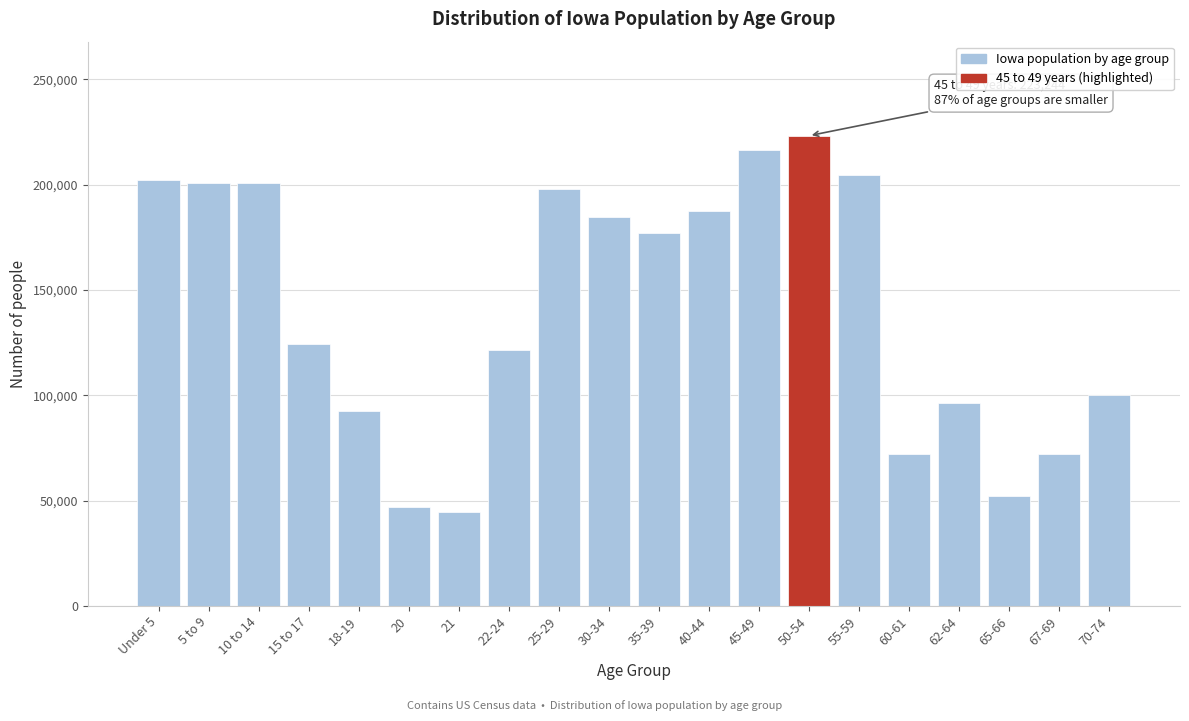

Approximately how many times larger is the value at 70-74 compared to 10 to 14?

0.5